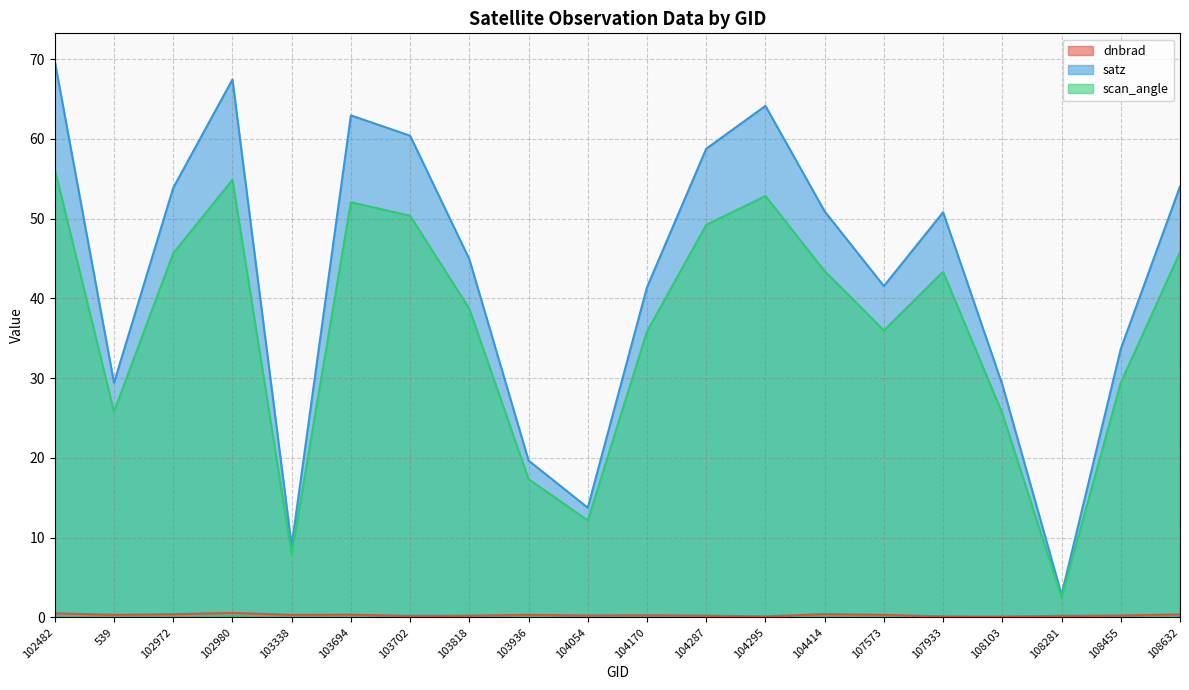

Is it true that scan_angle equals 75.8 at 102972?

False